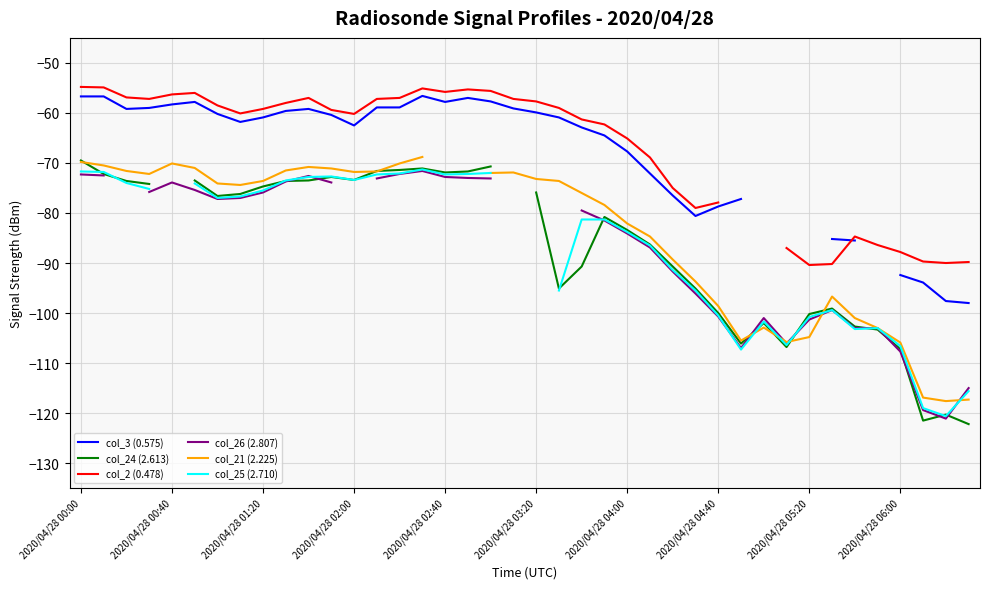

How many interior local peaks does the col_3 (0.575) series have?

4